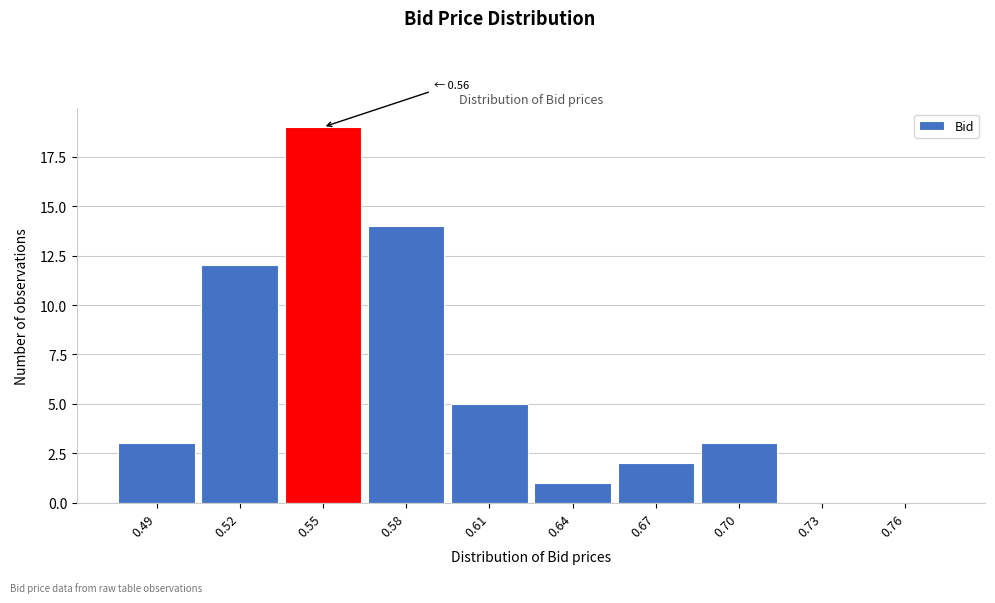

Reading right to left, extract all data points from this chart.

0.76=0	0.73=0	0.70=3	0.67=2	0.64=1	0.61=5	0.58=14	0.55=19	0.52=12	0.49=3